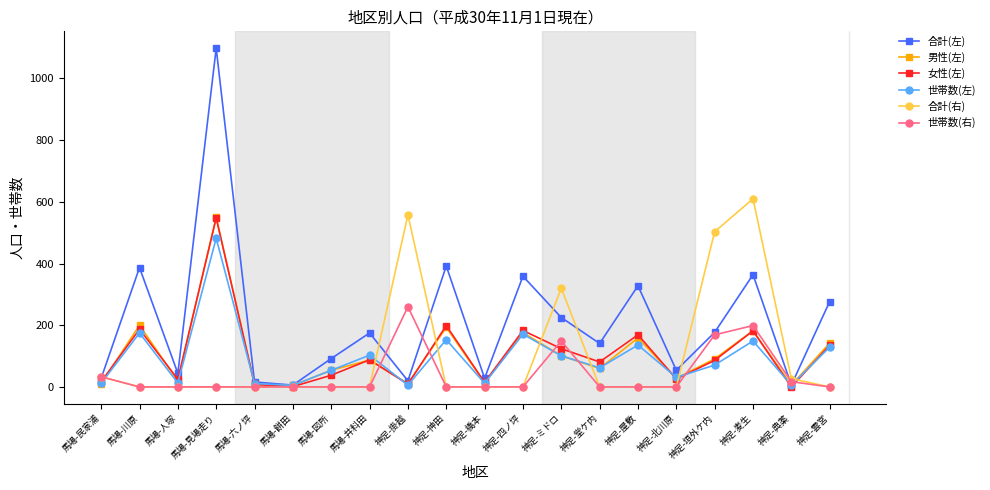

Which series has the largest total across all categories?

合計(左)